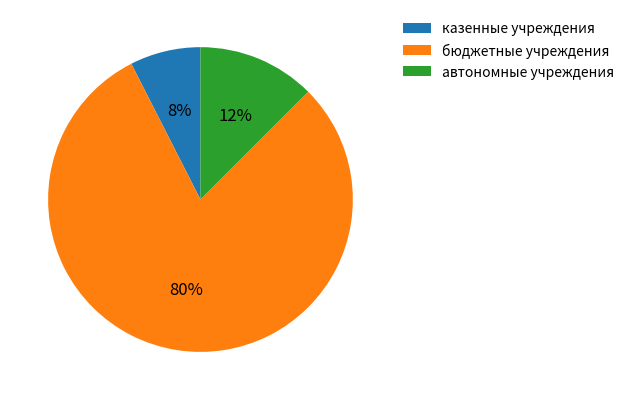

How many segments does this pie chart have?

3